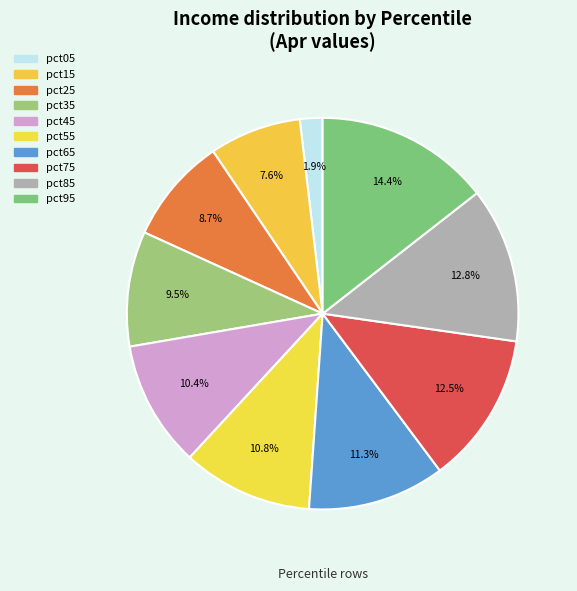

To the nearest percent, what portion does pct35 represent?

10%